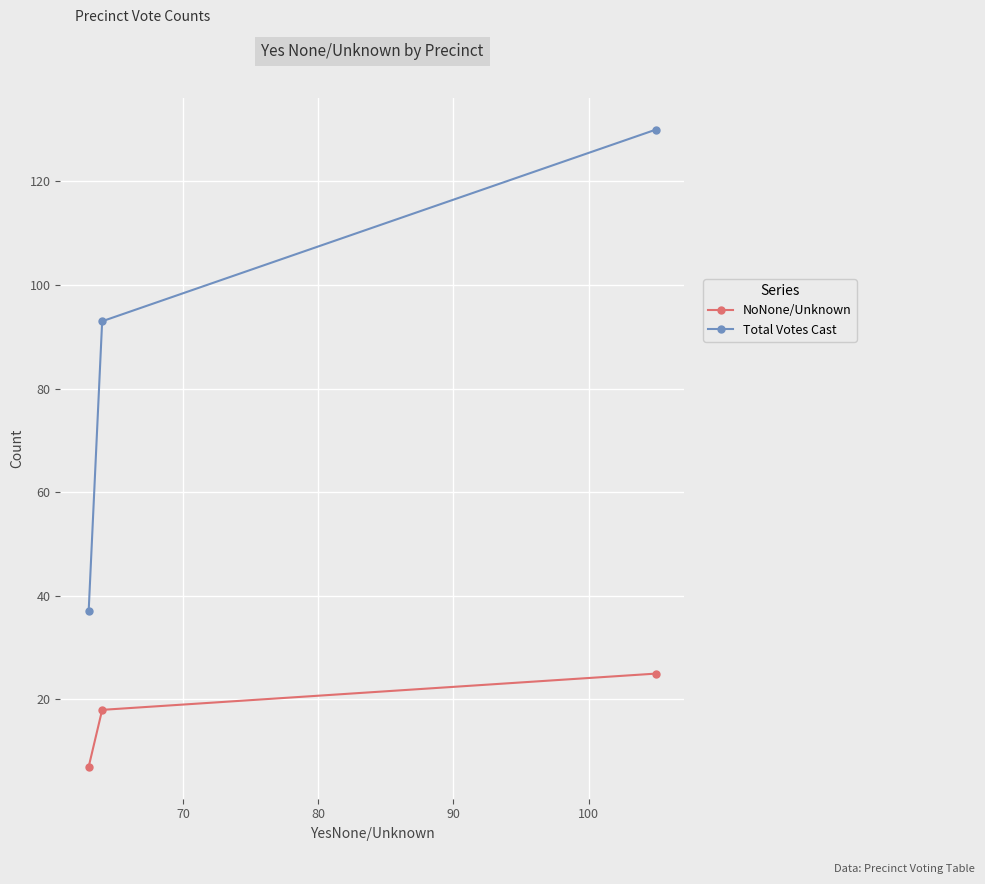

What is the value of the Total Votes Cast point at the 3rd from the left?

130